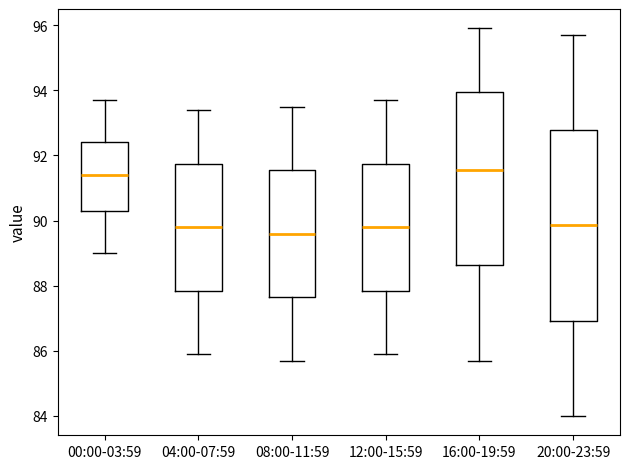

Where is the lower edge of the box for 12:00-15:59 on the y-axis? The values are not printed on the chart, so give them approximately, as read against the axis.

87.8